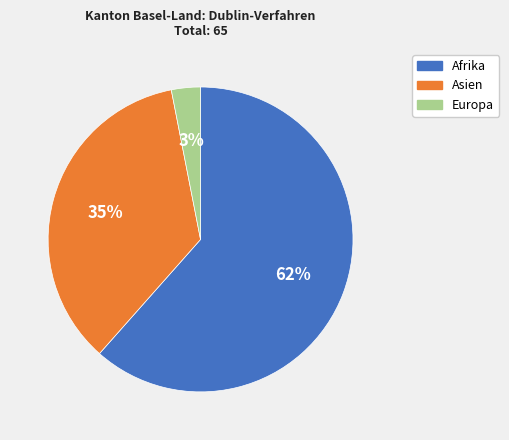

To the nearest percent, what is the average slice percentage?

33%